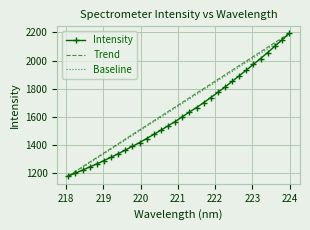

What is the highest value of the Trend series?

2192.7